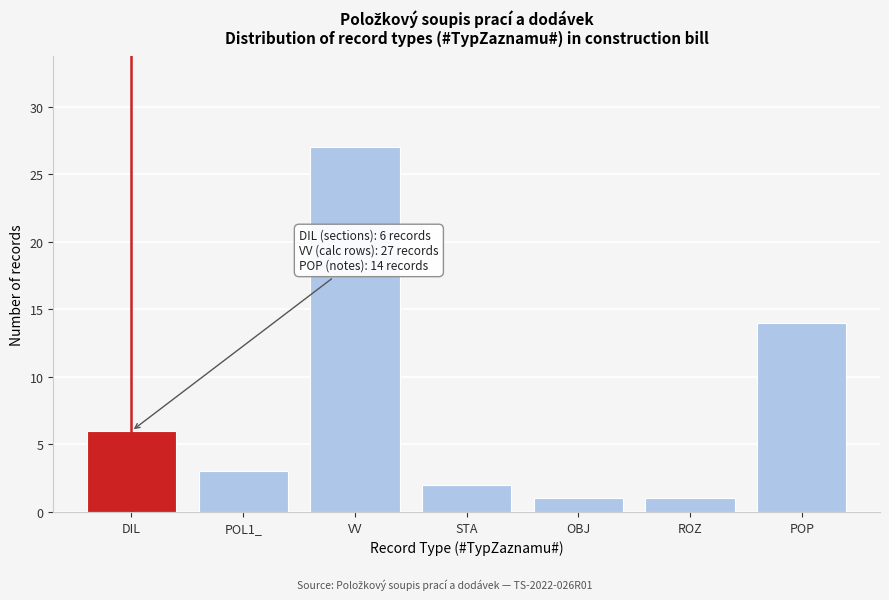

Reading right to left, what are all the values shown in this chart?

POP=14	ROZ=1	OBJ=1	STA=2	VV=27	POL1_=3	DIL=6